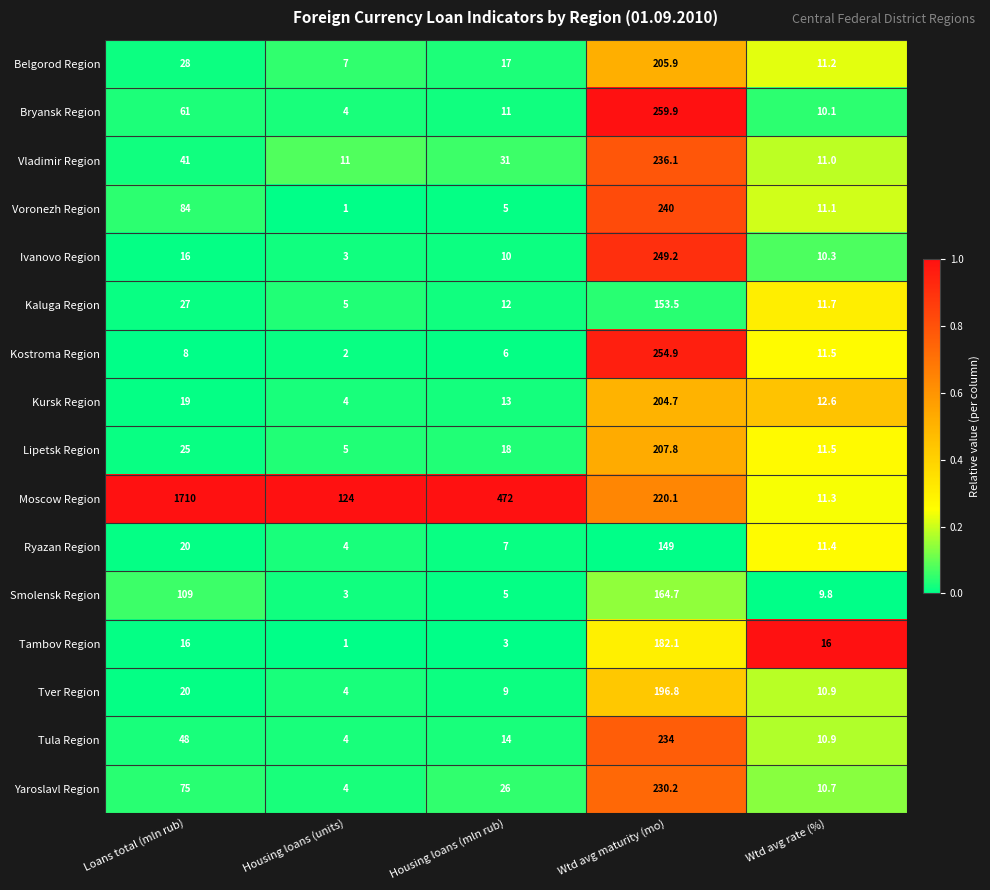

Is it true that Kostroma Region equals 3.9 at Housing loans (mln rub)?

False